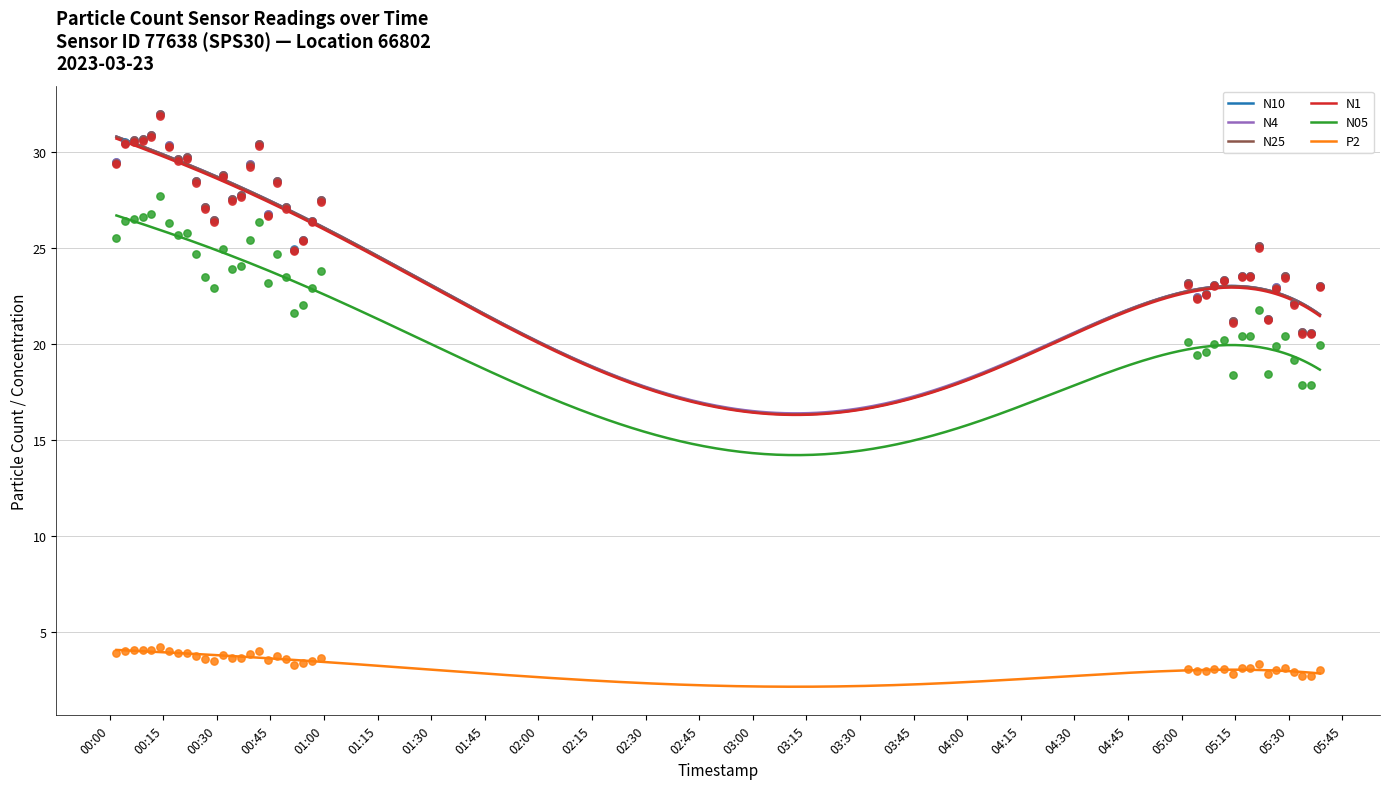

Which series reaches the minimum Y coordinate?

P2